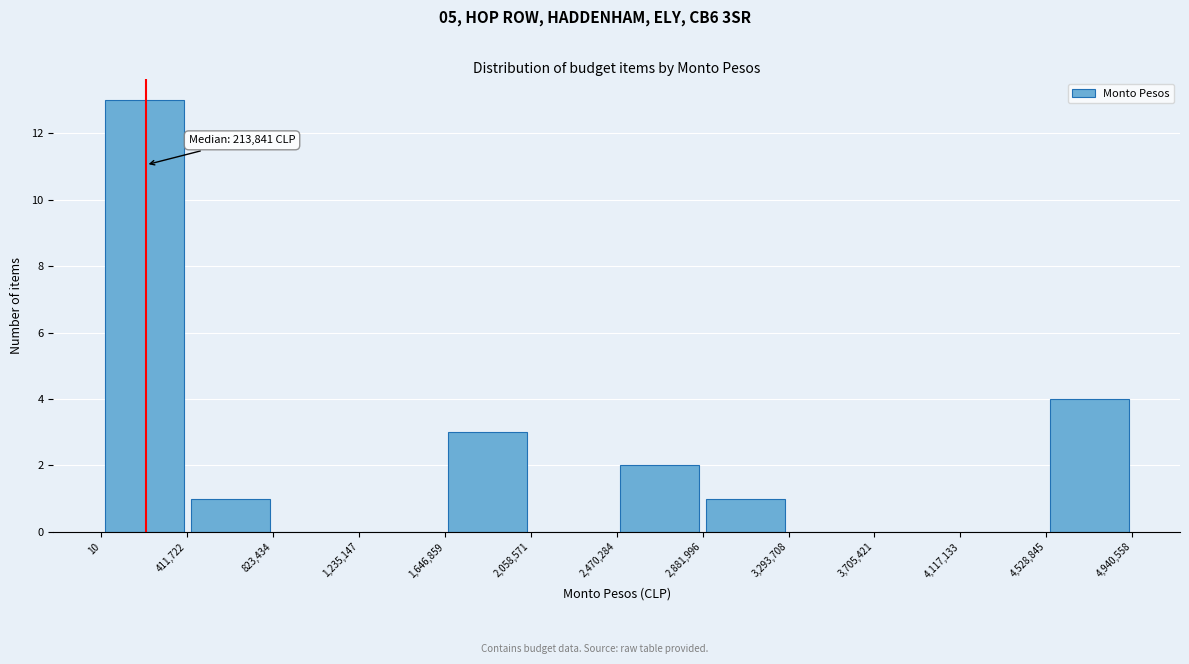

Over which range of the x-axis is the bar tallest?

10 to 411,722